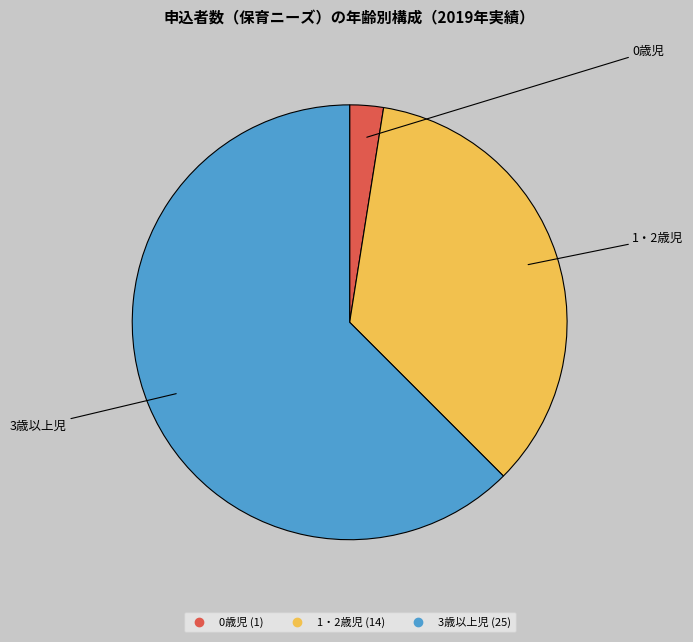

Do 0歳児 and 1・2歳児 together represent more than half of the pie?

No